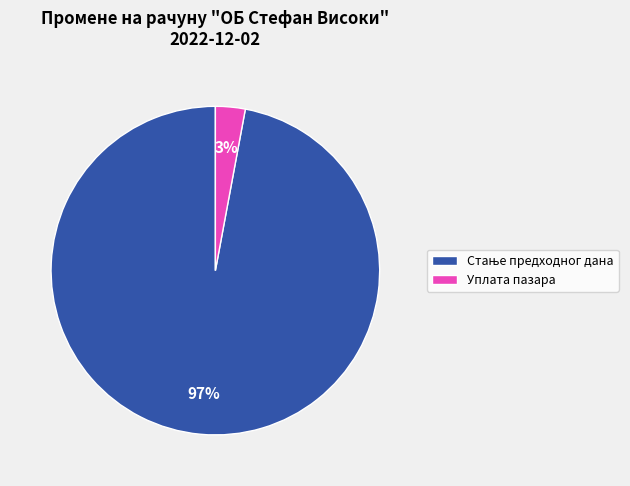

To the nearest percent, what is the average slice percentage?

50%